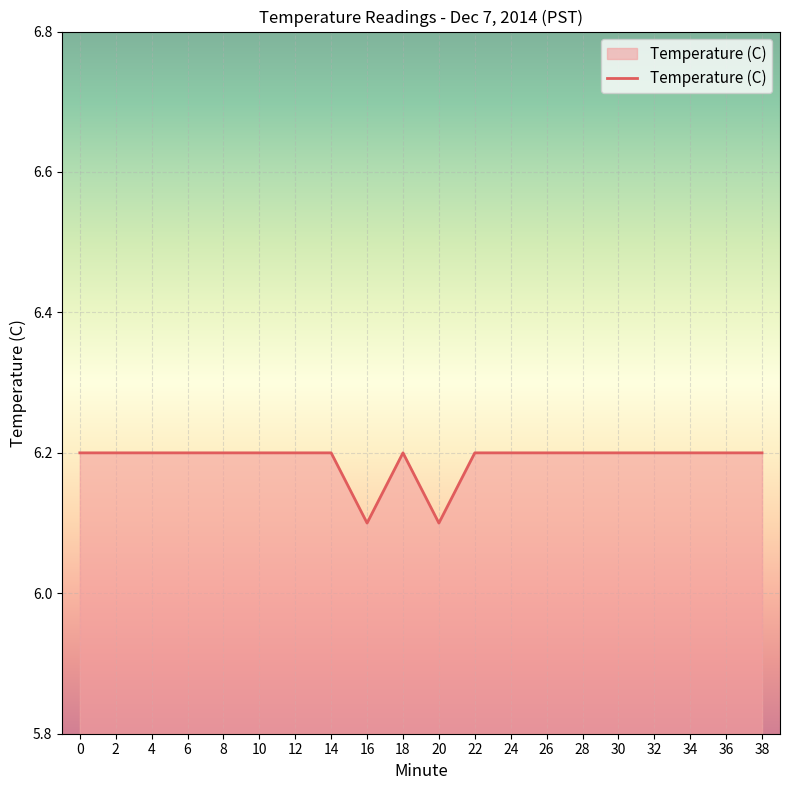

Approximately how many times larger is the value at 36 compared to 28?

1.0